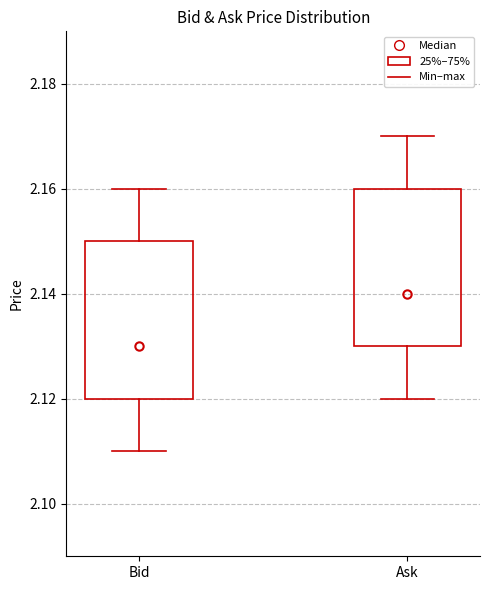

Where is the upper edge of the box for Ask on the y-axis? The values are not printed on the chart, so give them approximately, as read against the axis.

2.16